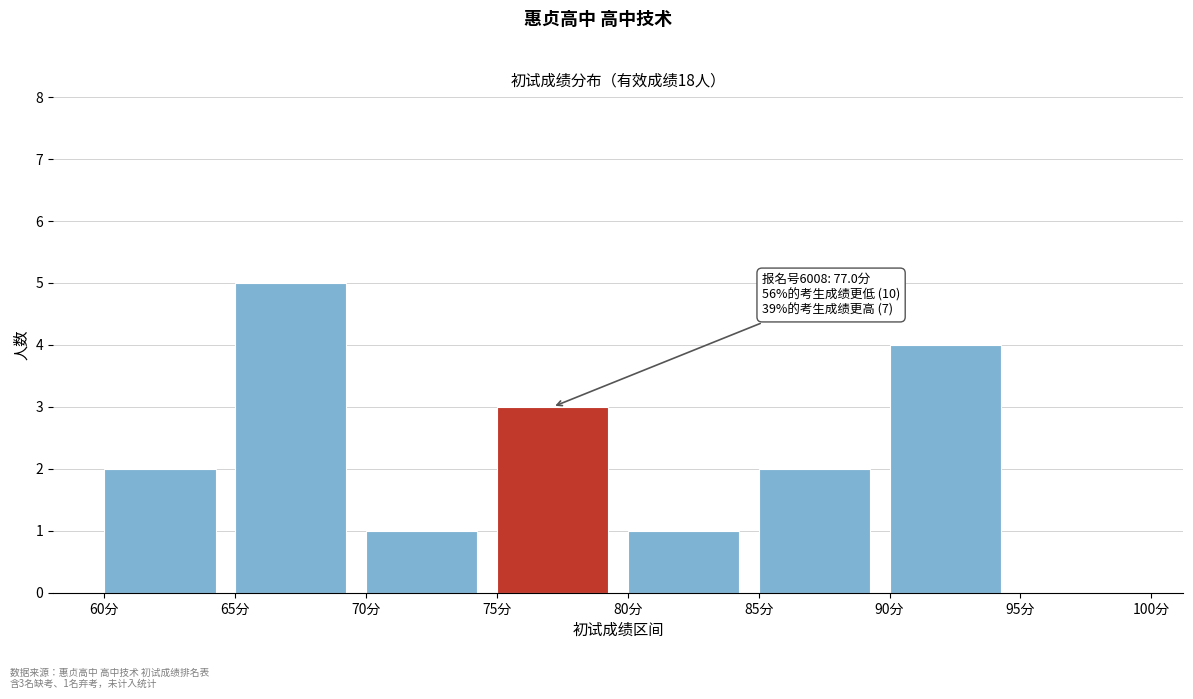

Which range on the x-axis has the tallest bar?

65 to 70